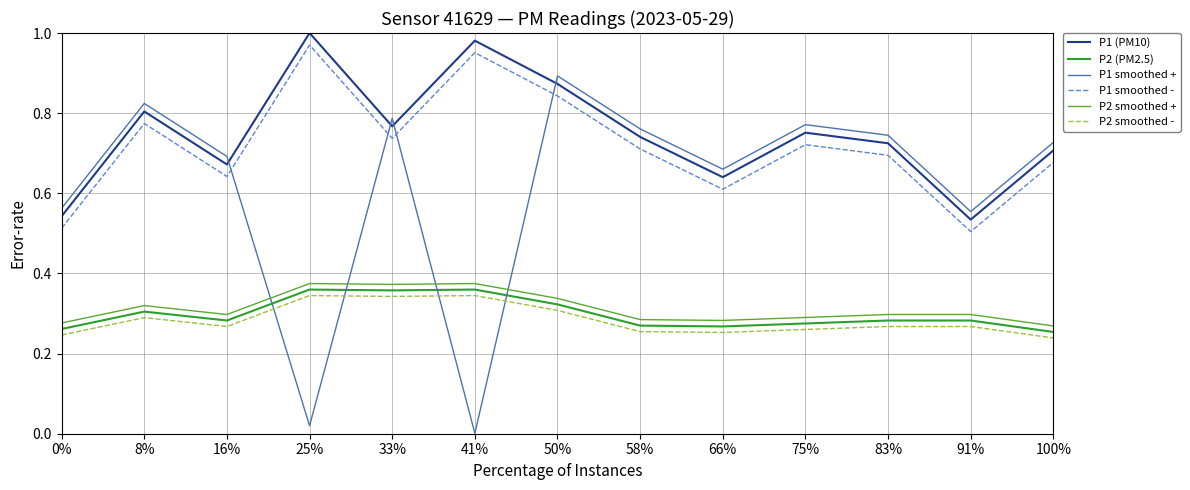

True or false: P1 (PM10) and P2 (PM2.5) intersect in this chart.

False